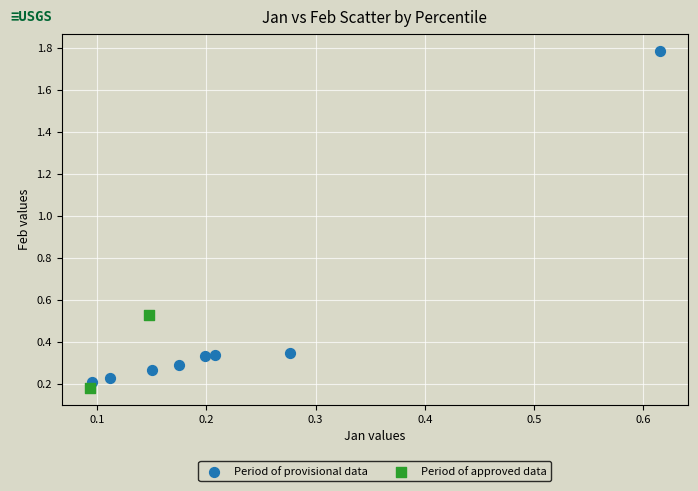

Which series has the widest spread of Y values?

Period of provisional data